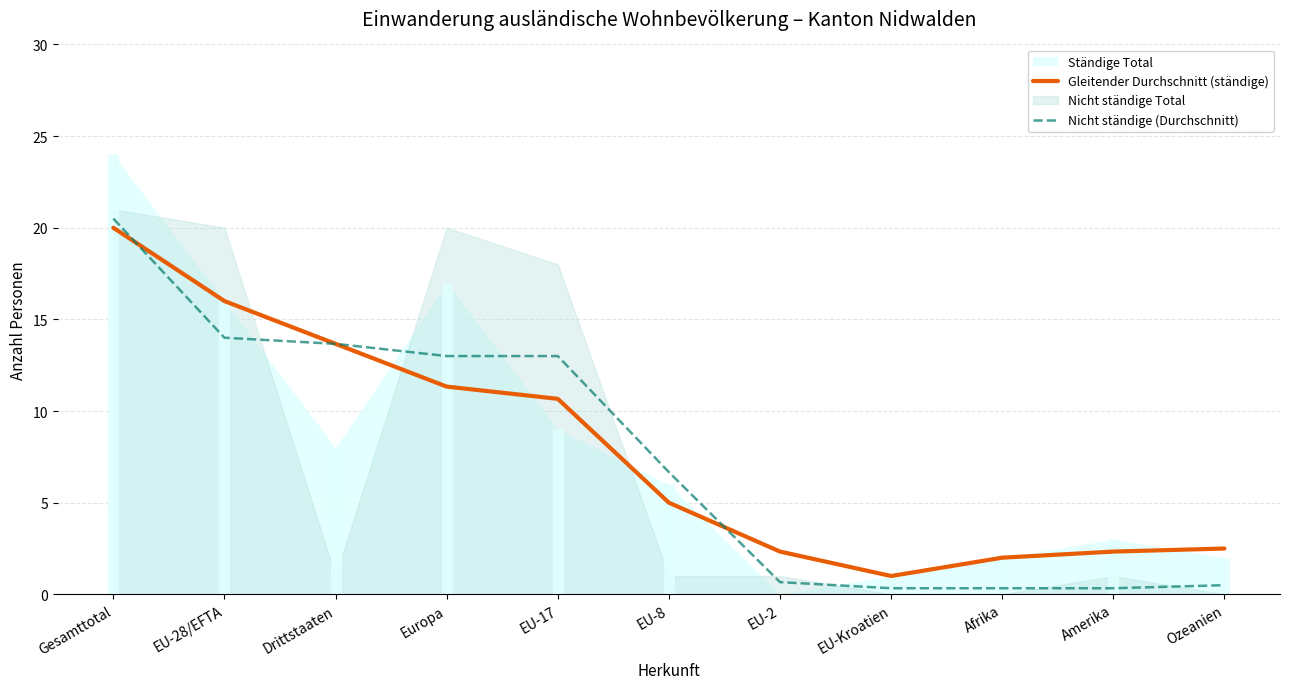

What is the label of the 11th point from the left?

Ozeanien